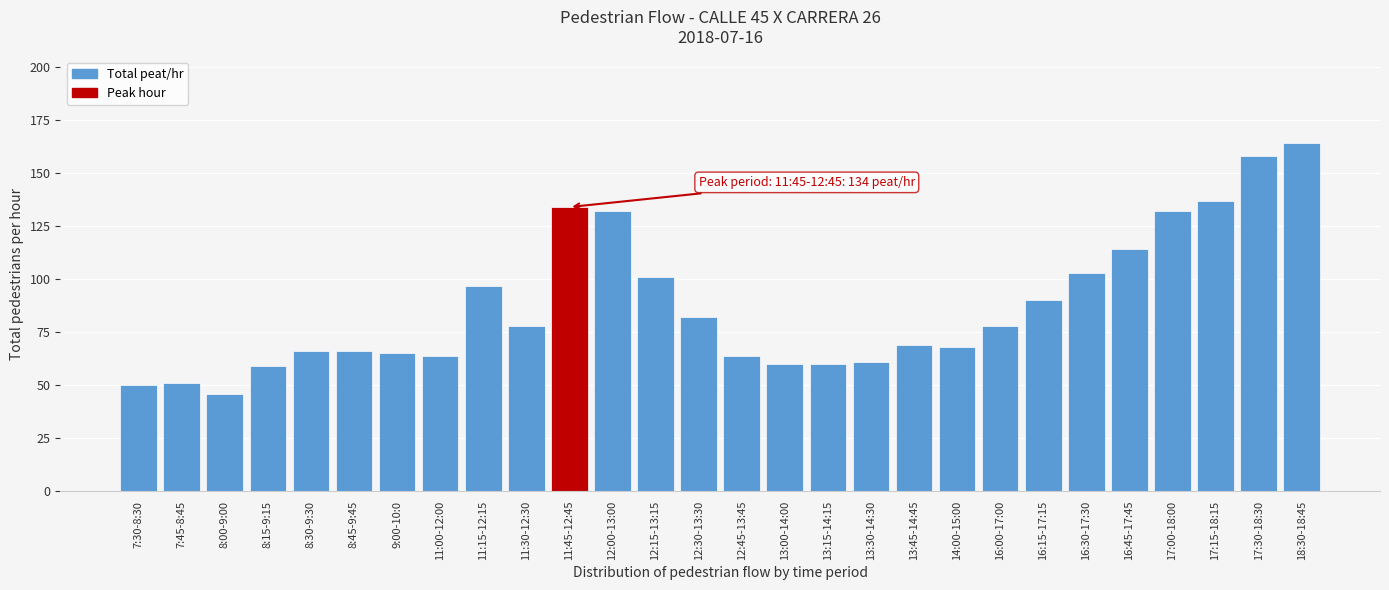

Reading right to left, extract all data points from this chart.

164	158	137	132	114	103	90	78	68	69	61	60	60	64	82	101	132	134	78	97	64	65	66	66	59	46	51	50